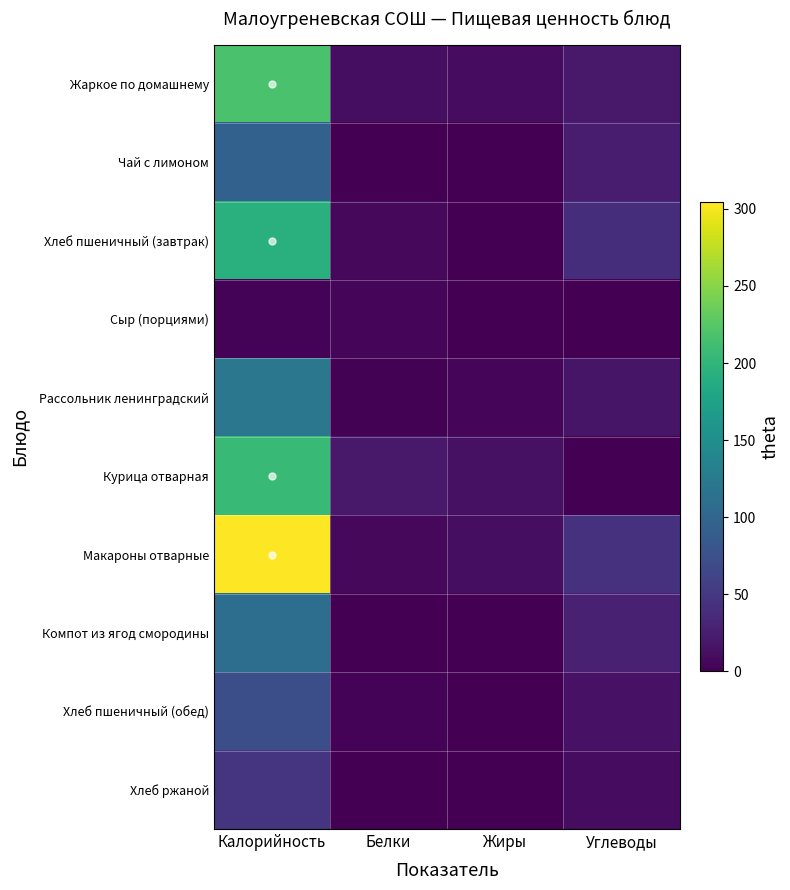

Which category has the lowest value across all series?

Жиры